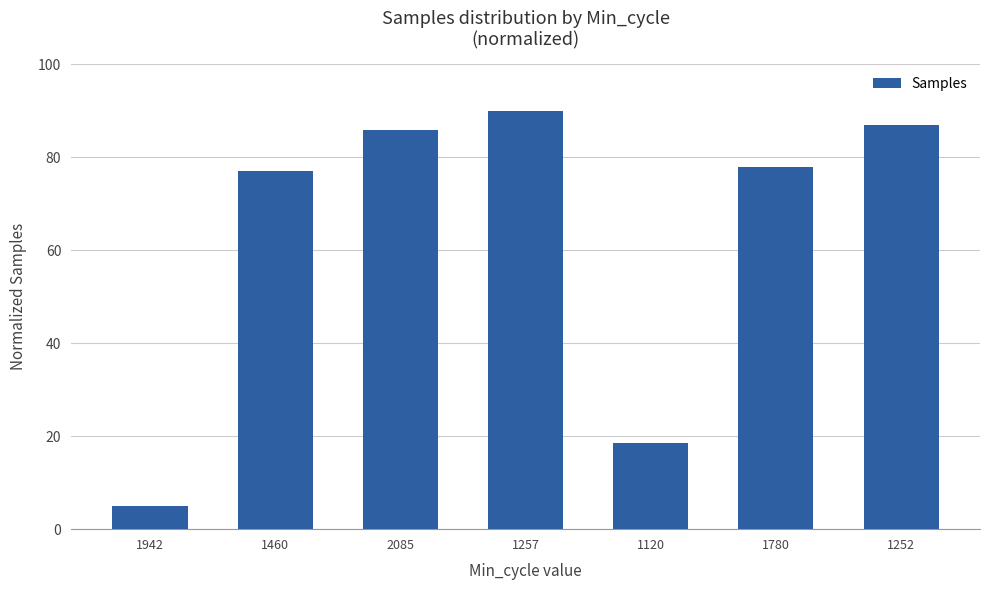

Rank the categories by value from highest to lowest.

1257, 1252, 2085, 1780, 1460, 1120, 1942